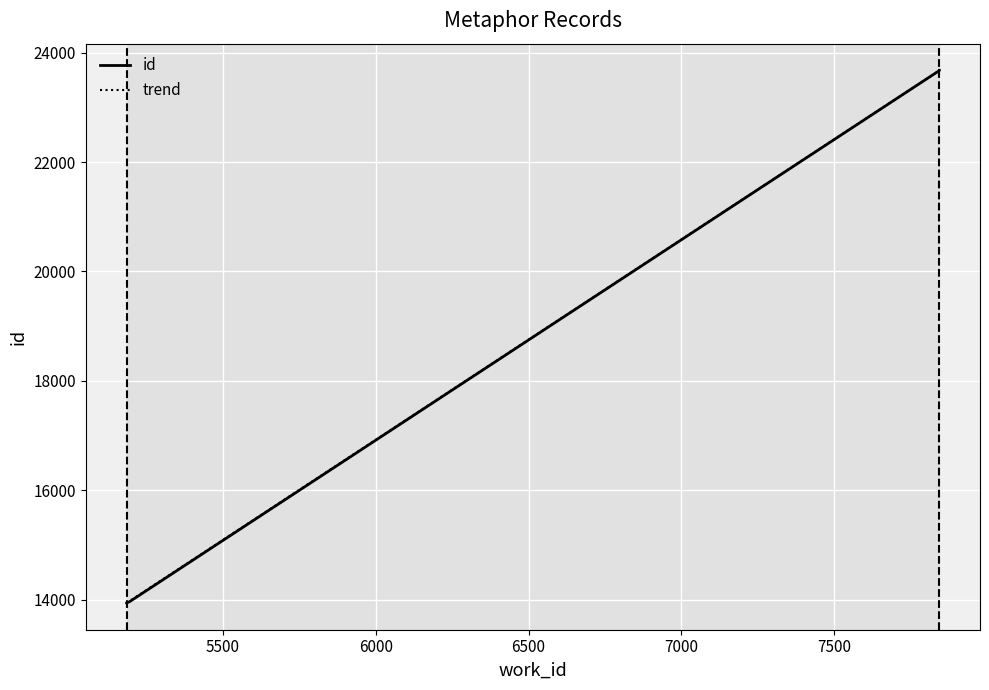

Rank the categories by value from lowest to highest.

5185, 5185, 5188, 5195, 7844, 7844, 7844, 7844, 7844, 7844